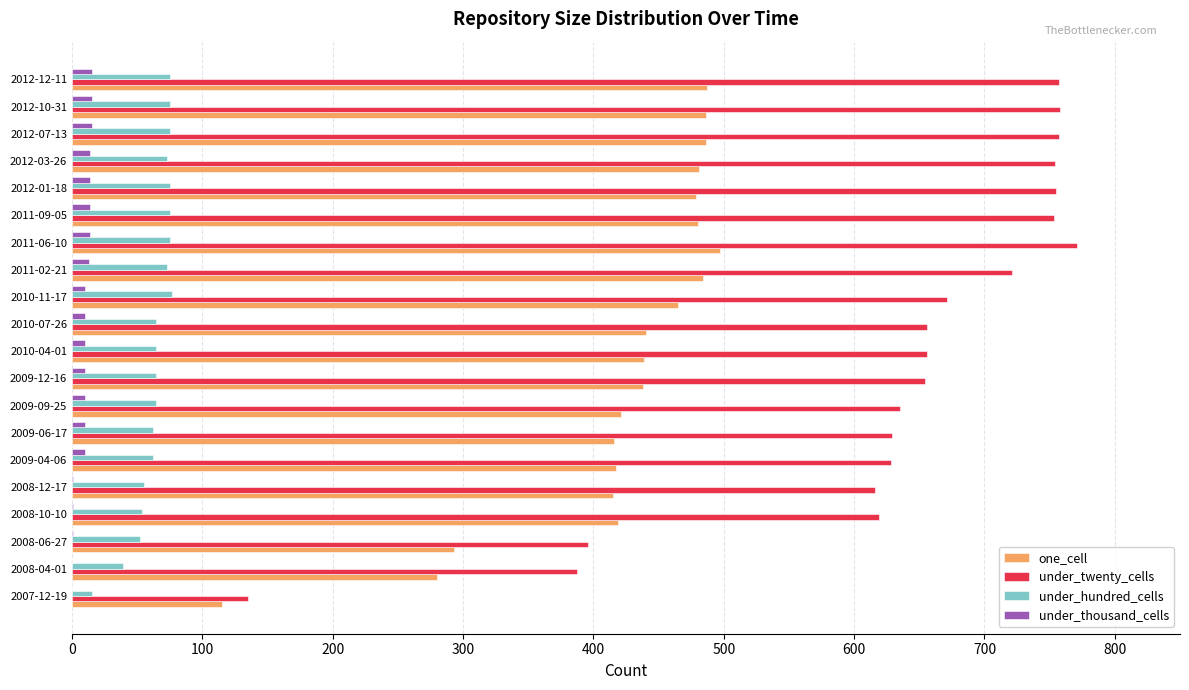

What is the sum of all under_thousand_cells values?

187